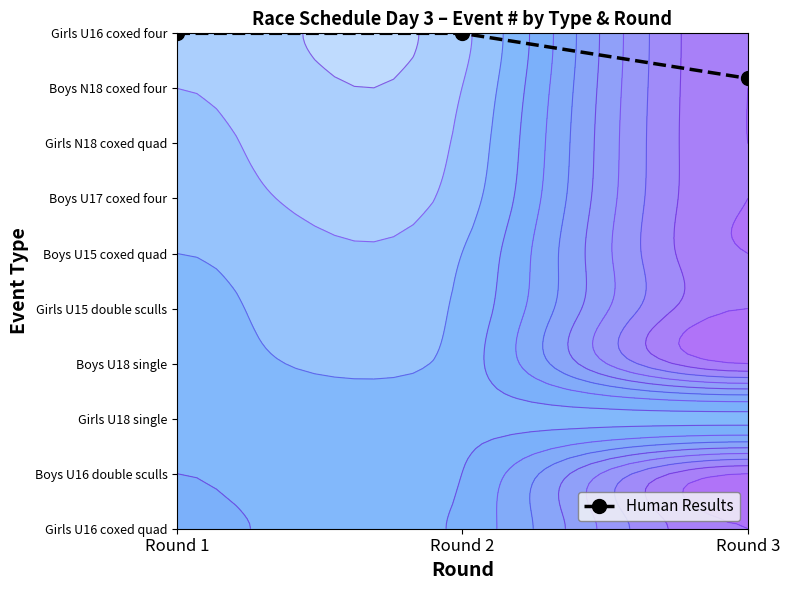

What is the greatest value displayed?

9.0